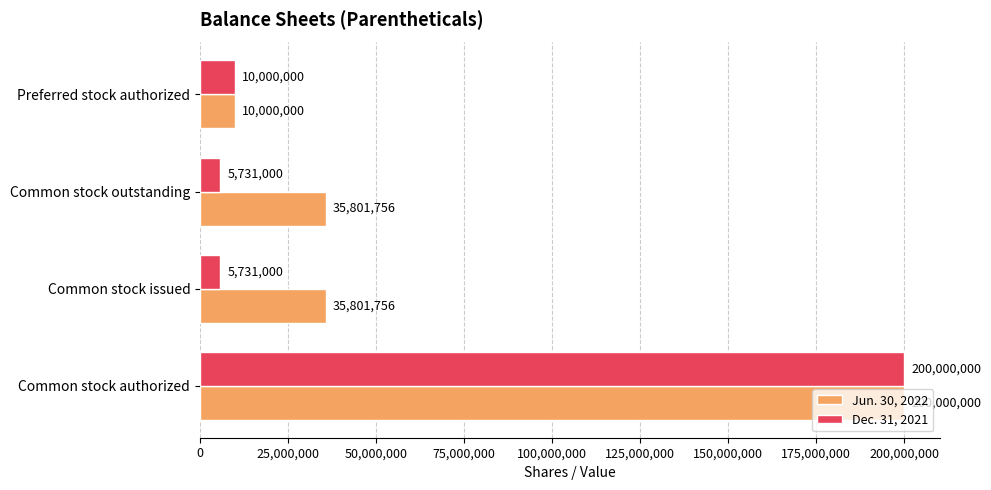

What is the minimum value for Dec. 31, 2021?

5731000